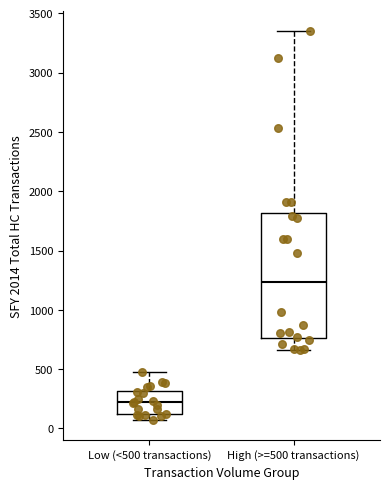

Where does the median line of the box for Low (<500 transactions) sit on the y-axis? The values are not printed on the chart, so give them approximately, as read against the axis.

200